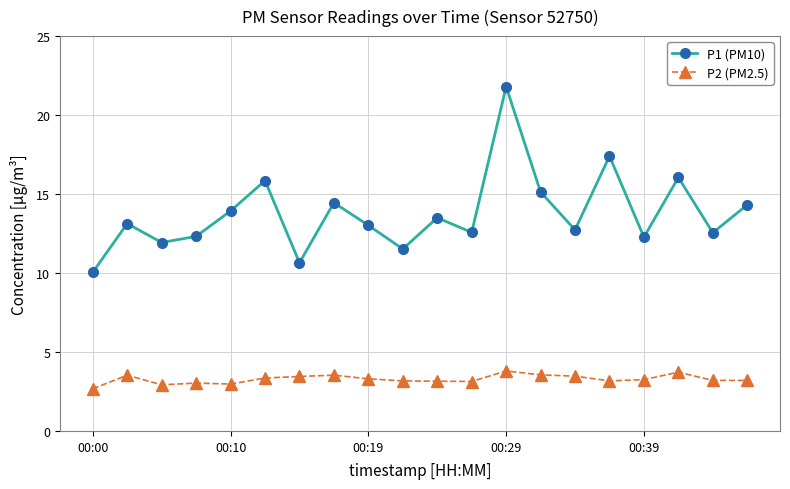

Which series has the largest range (max minus min)?

P1 (PM10)